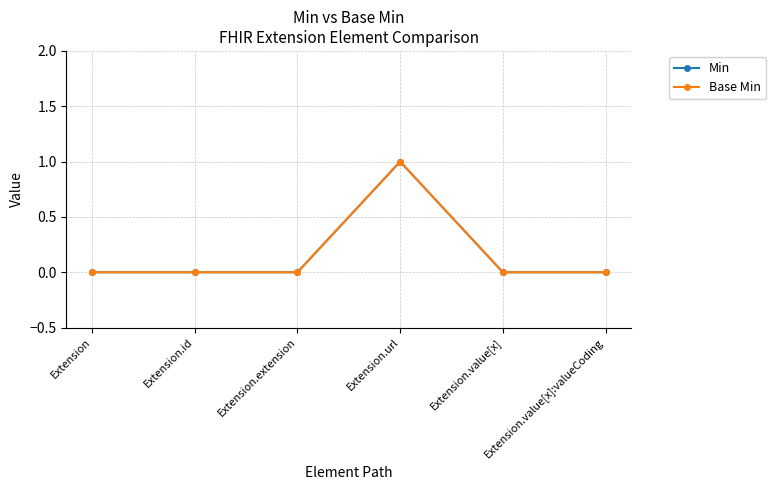

Reading left to right, extract all data points from this chart.

Min: 0	0	0	1	0	0
Base Min: 0	0	0	1	0	0